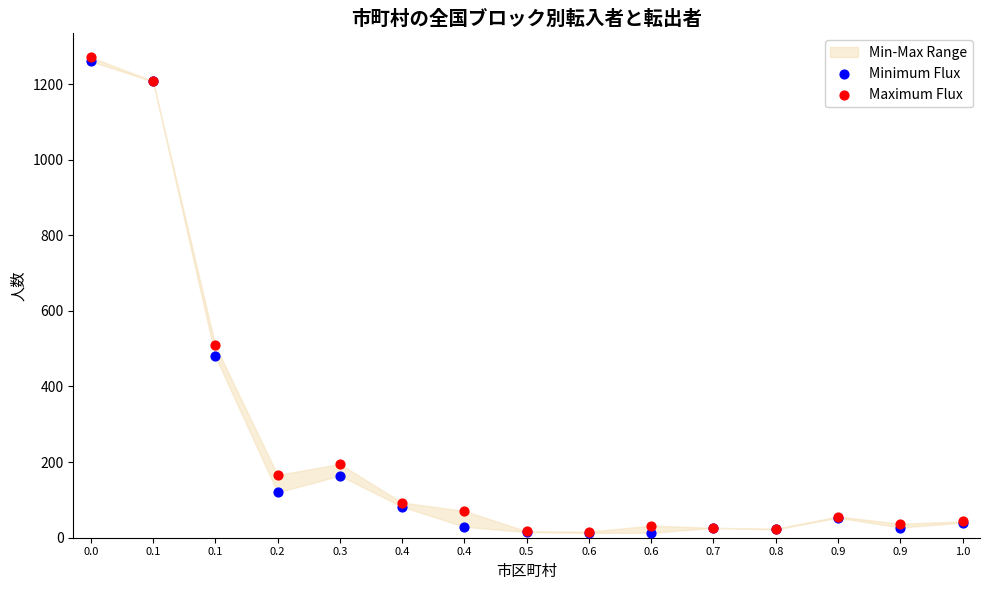

In the Minimum Flux series, what Y value is closest to 636?

480